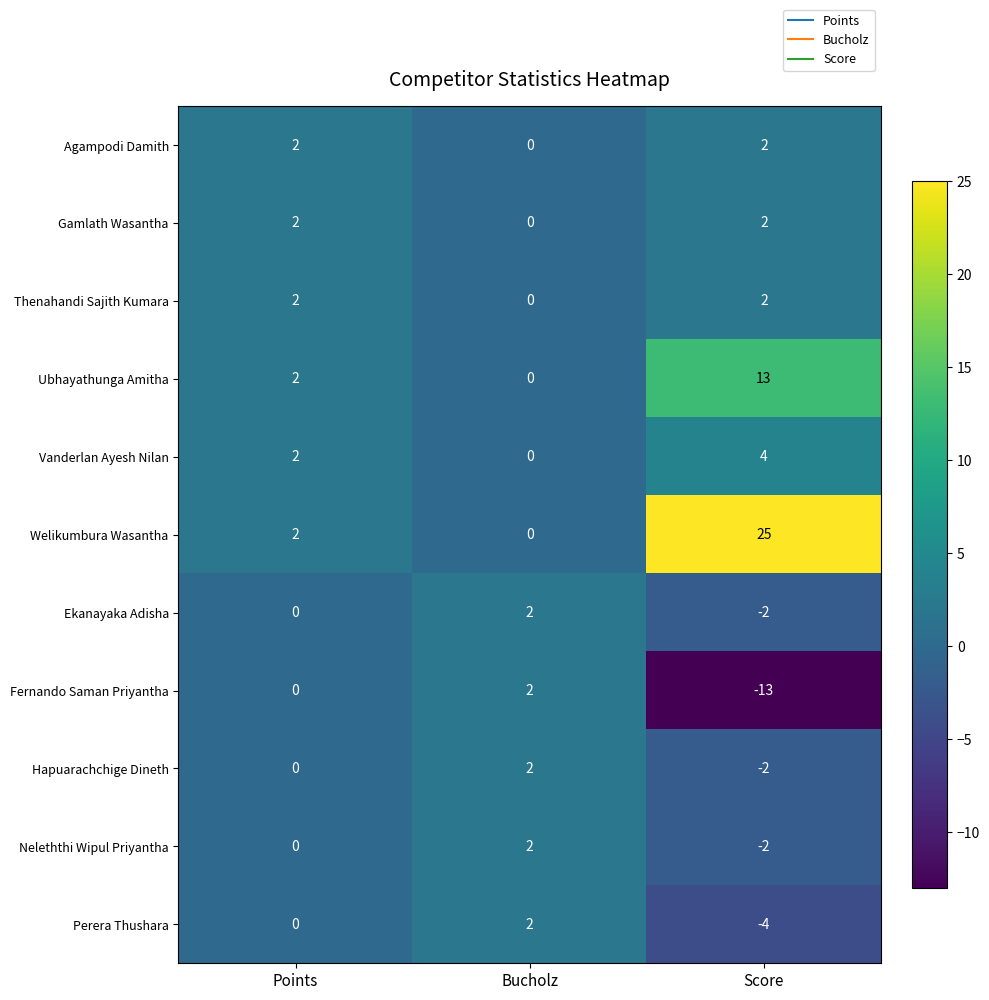

Where is Ekanayaka Adisha nearest to the value 0?

Points